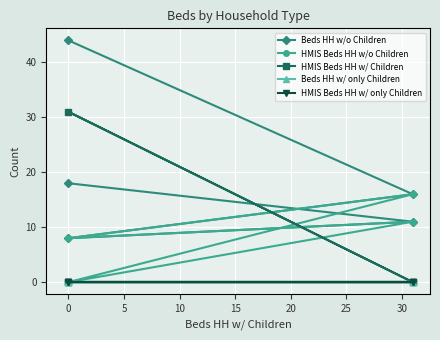

Count the HMIS Beds HH w/o Children values in the range 0 to 11.

4